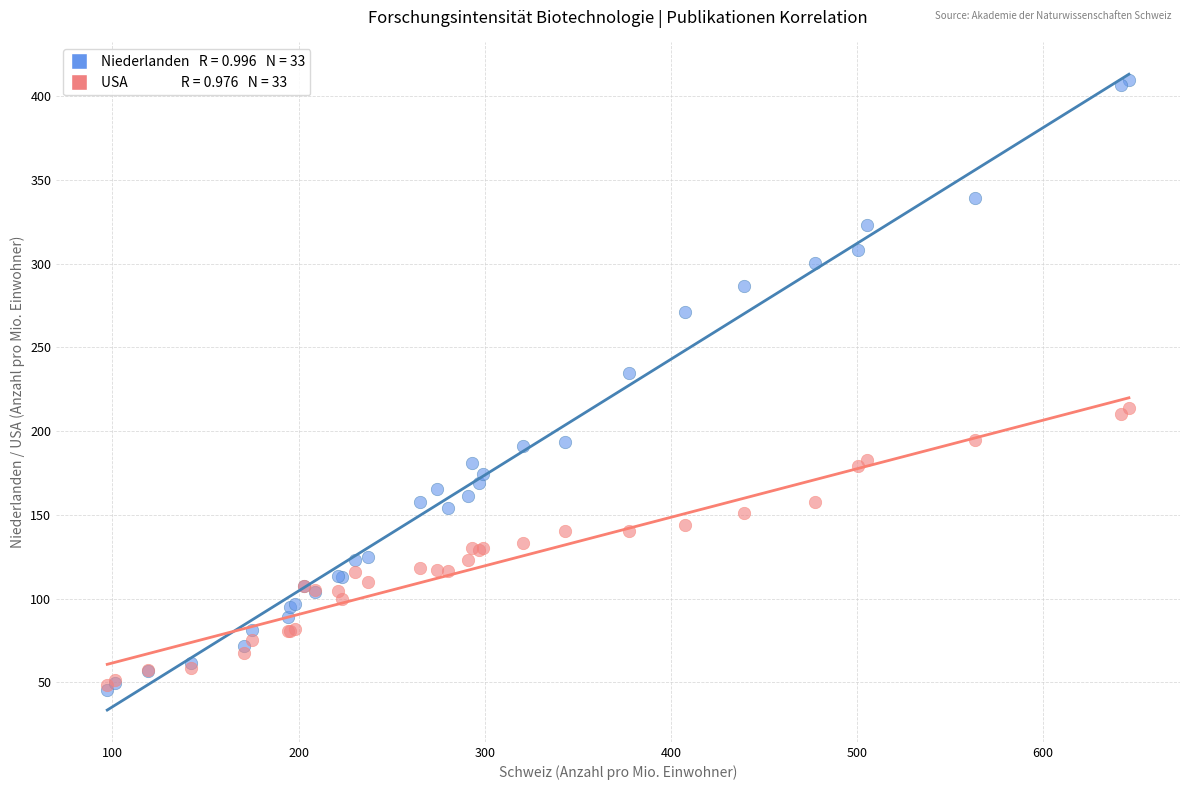

Across all series, what Y value is closest to 227?

234.7